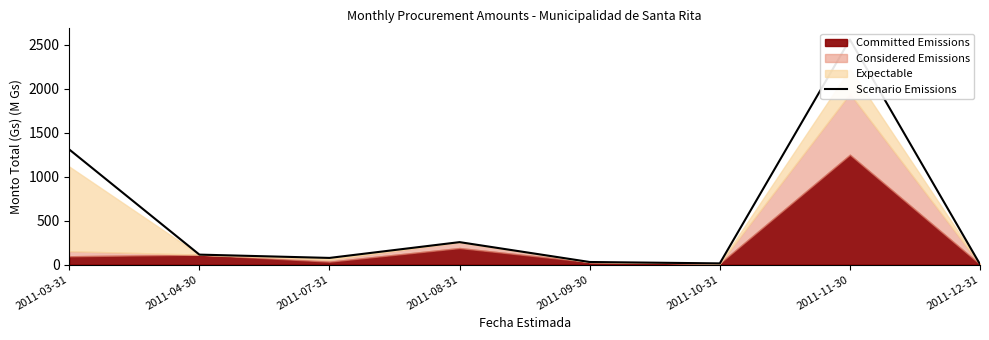

What position from the right is 2011-12-31?

1